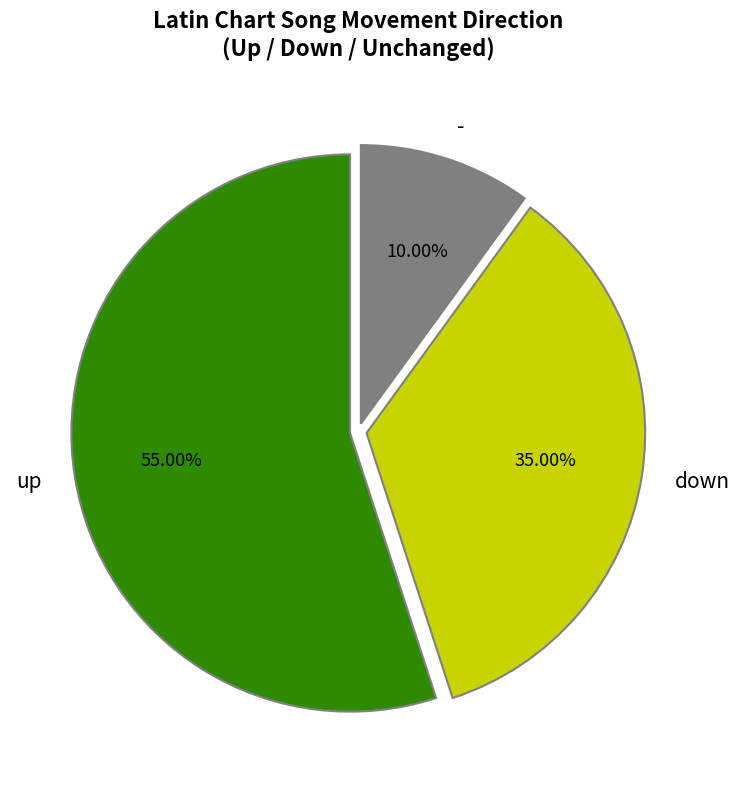

The up slice represents 45% of the pie. True or false?

False